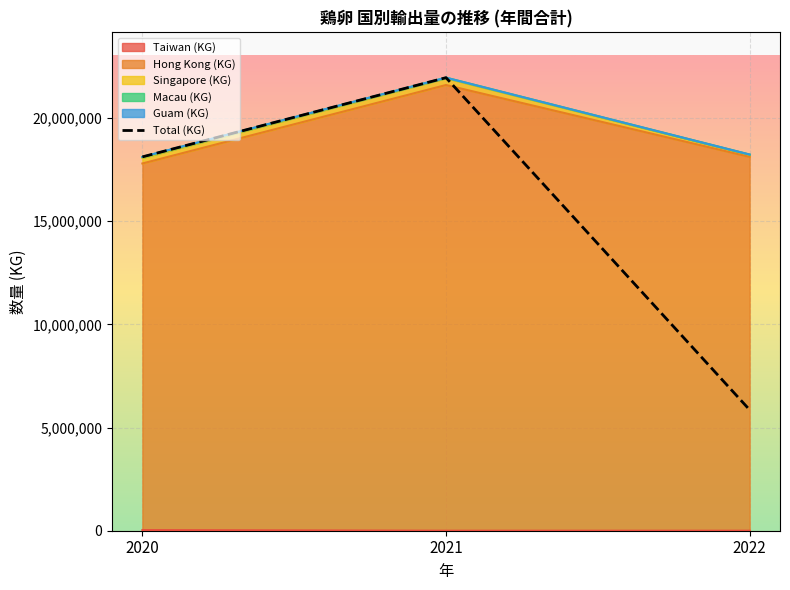

True or false: Singapore (KG) has a value of 1407107 at 2022.

False